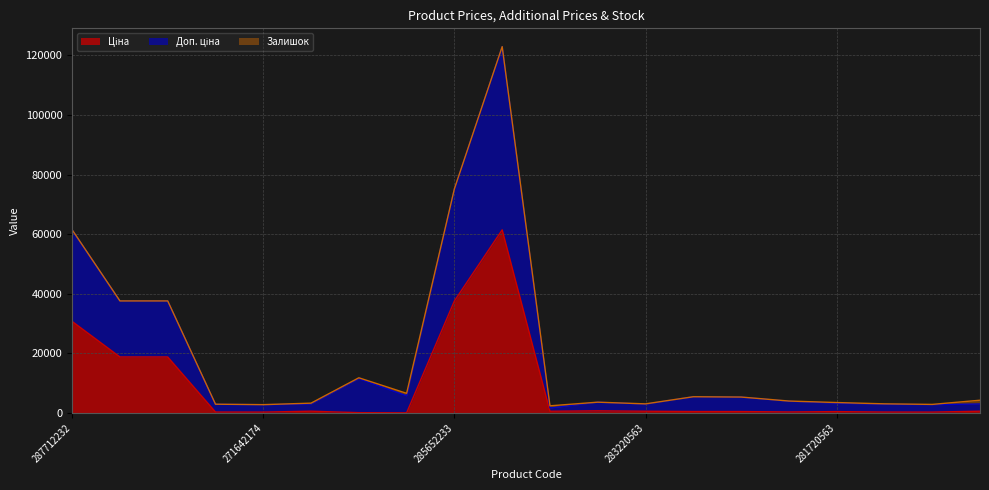

What is the sum of the Доп. ціна values at 287692233 and 287712232?

99027.9